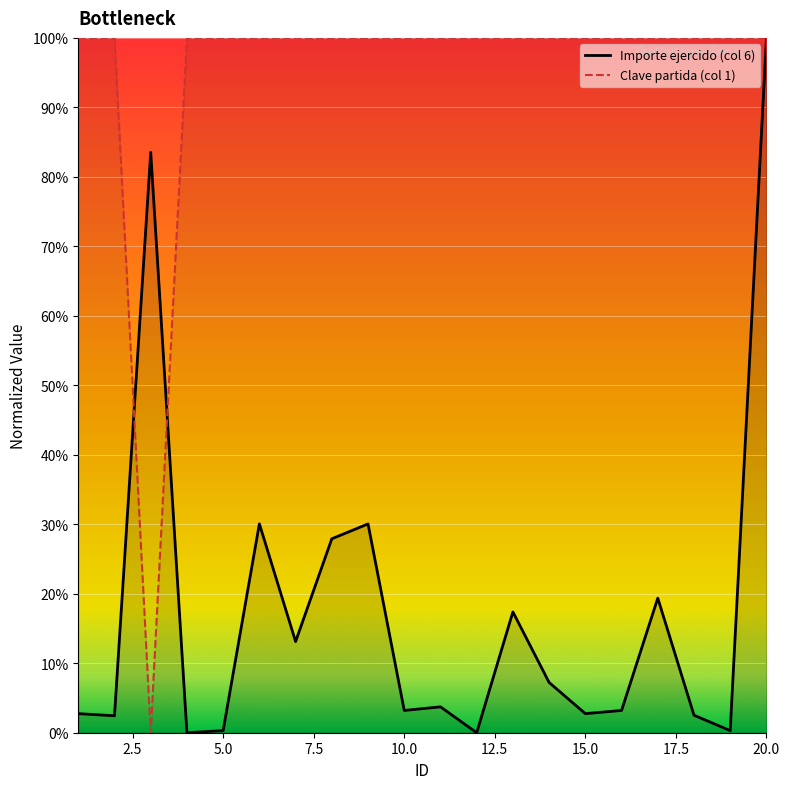

Reading left to right, extract all data points from this chart.

Importe ejercido (col 6): 1=2.7	2=2.4	3=83.5	4=0.0	5=0.3	6=30.1	7=13.1	8=27.9	9=30.0	10=3.2	11=3.7	12=0.0	13=17.4	14=7.2	15=2.7	16=3.2	17=19.4	18=2.5	19=0.3	20=100.0
Clave partida (col 1): 1=100.0	2=100.0	3=0.0	4=100.0	5=100.0	6=100.0	7=100.0	8=100.0	9=100.0	10=100.0	11=100.0	12=100.0	13=100.0	14=100.0	15=100.0	16=100.0	17=100.0	18=100.0	19=100.0	20=100.0